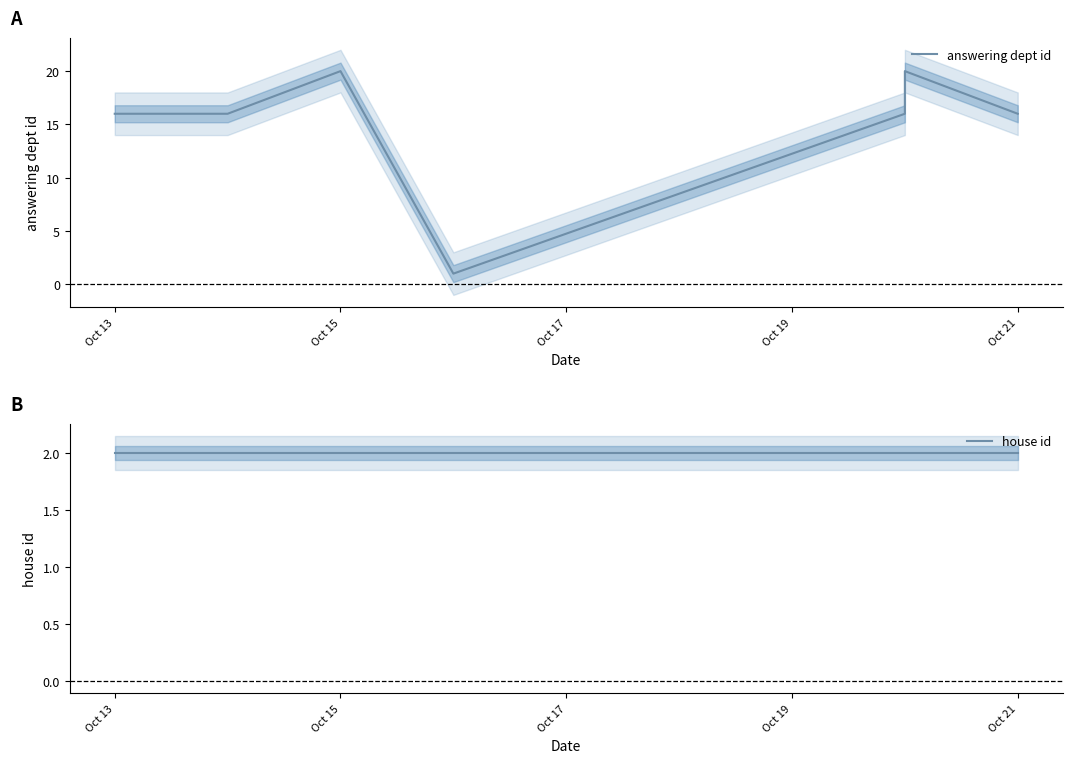

Reading left to right, transcribe all the data shown in this chart.

answering dept id: 16	16	16	20	1	1	16	16	20	16
house id: 2	2	2	2	2	2	2	2	2	2